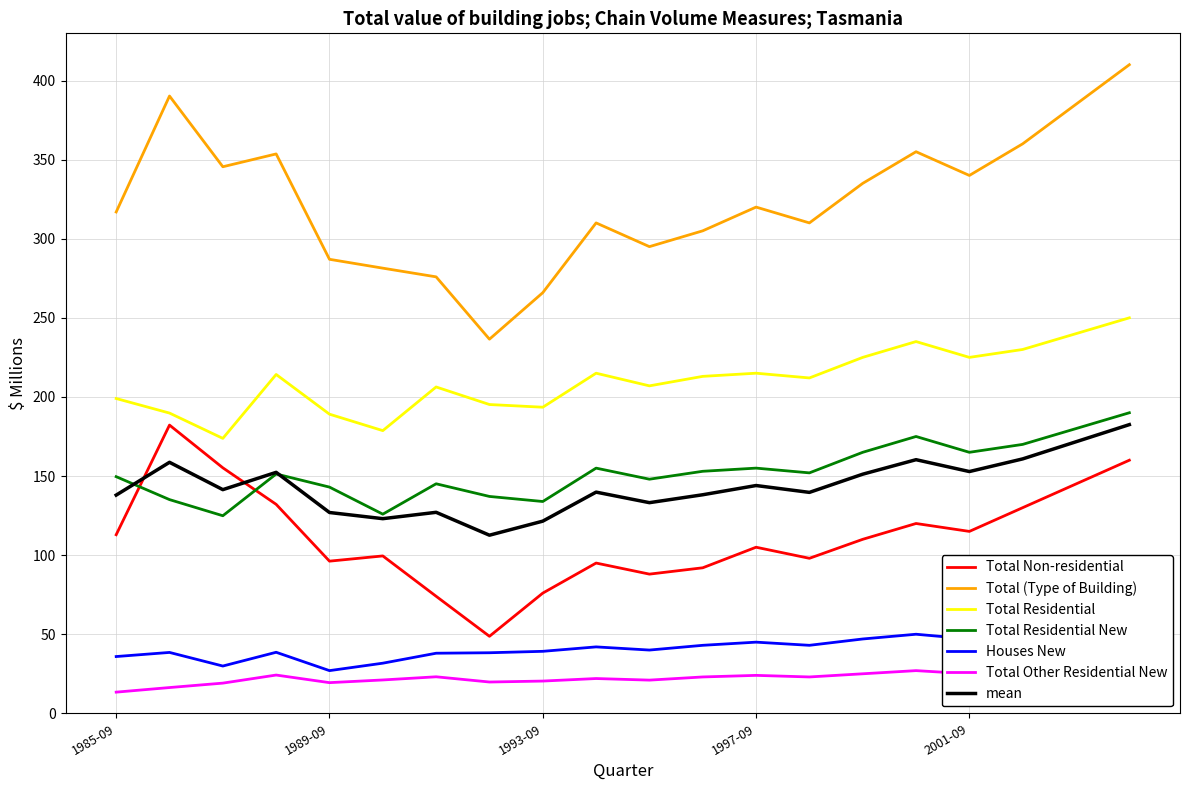

At which label does Total Residential first exceed 213?

1988-09